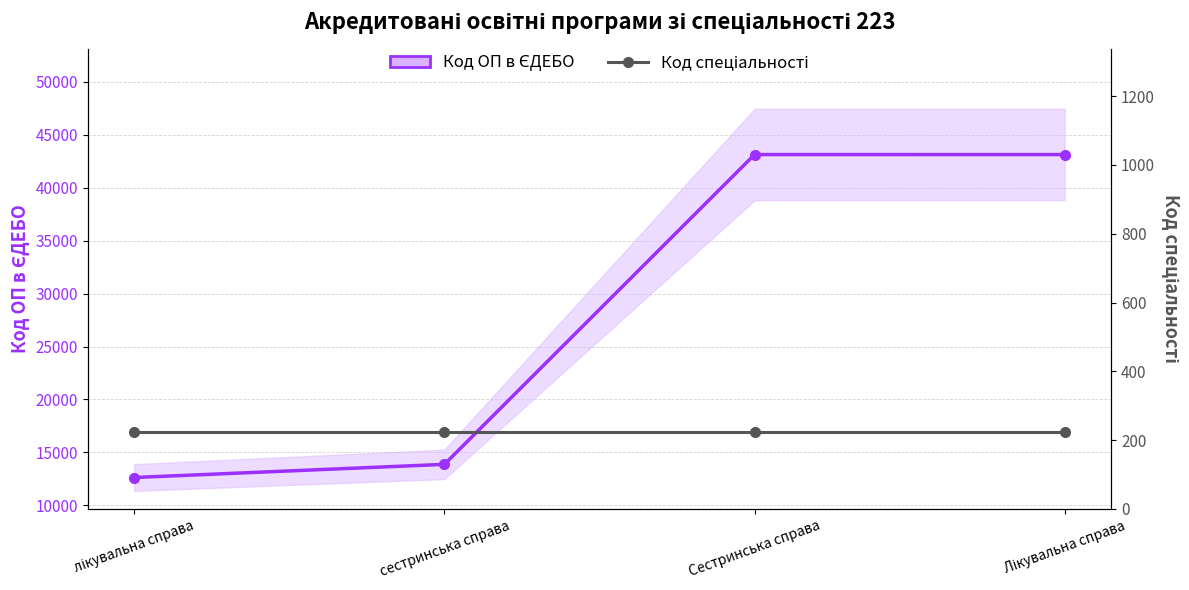

Where is Код спеціальності nearest to the value 223?

лікувальна справа